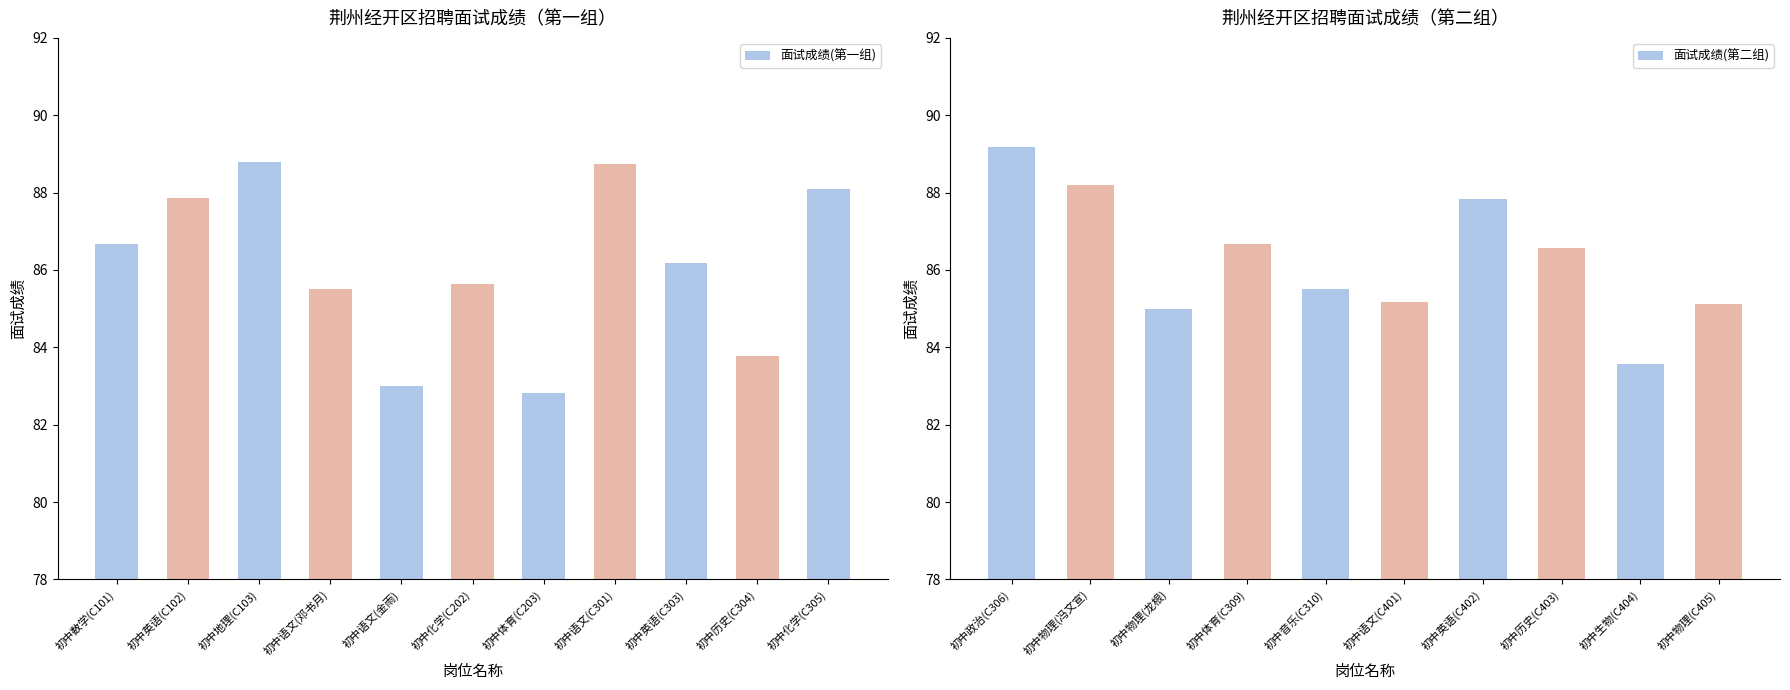

Reading left to right, extract all data points from this chart.

初中数学(C101)=86.7	初中英语(C102)=87.8	初中地理(C103)=88.8	初中语文(邓书月)=85.5	初中语文(金雨)=83.0	初中化学(C202)=85.6	初中体育(C203)=82.8	初中语文(C301)=88.7	初中英语(C303)=86.2	初中历史(C304)=83.8	初中化学(C305)=88.1	初中政治(C306)=89.2	初中物理(冯文宣)=88.2	初中物理(龙根)=85.0	初中体育(C309)=86.7	初中音乐(C310)=85.5	初中语文(C401)=85.2	初中英语(C402)=87.8	初中历史(C403)=86.6	初中生物(C404)=83.6	初中物理(C405)=85.1